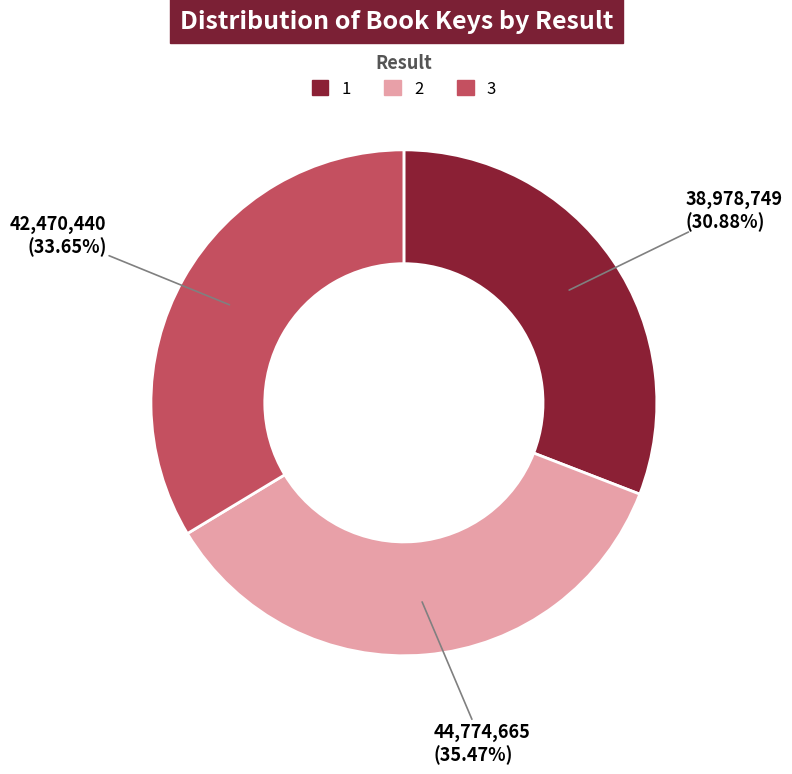

How many slices are in this pie chart?

3